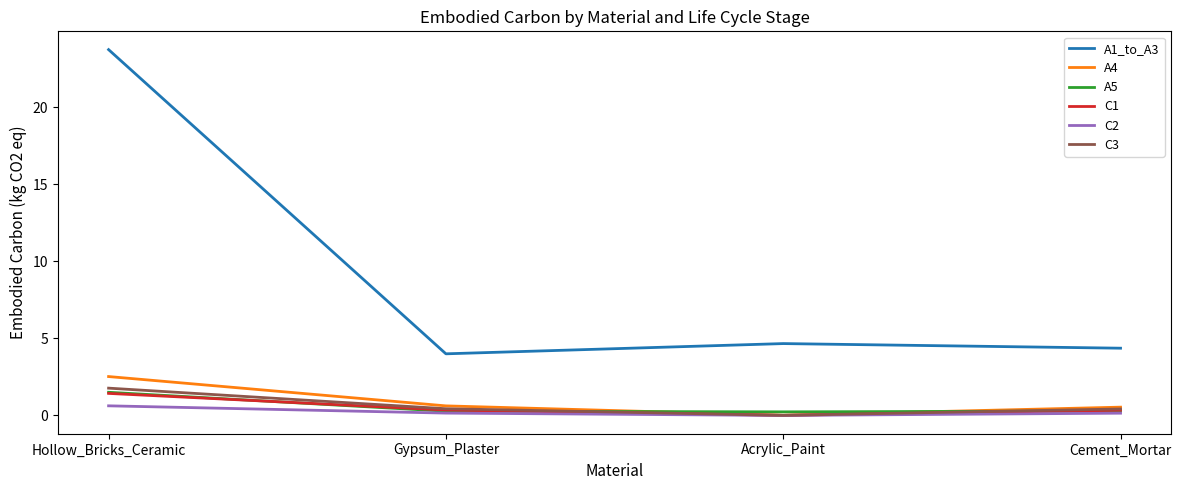

True or false: C2 and A1_to_A3 cross at least once.

False